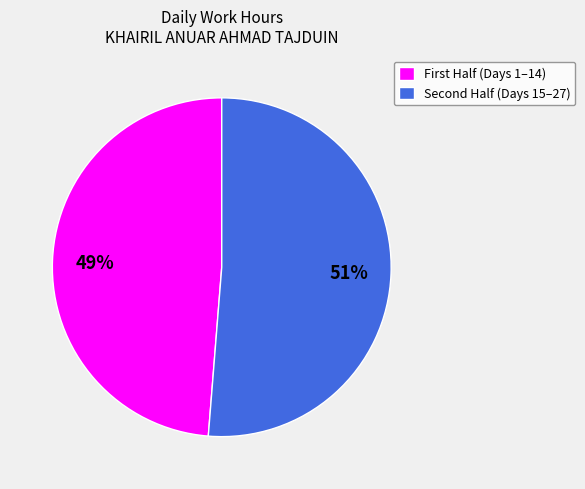

Rank the categories by value from highest to lowest.

Second Half (Days 15–27), First Half (Days 1–14)